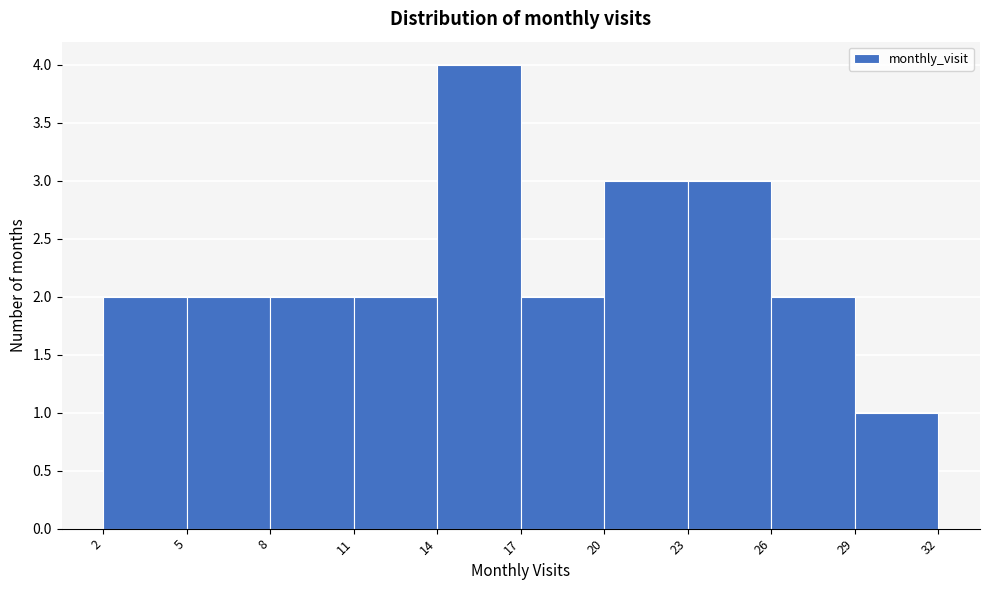

Reading left to right, transcribe this chart: for each bar, give the range it covers on the x-axis and its height. The values are not printed on the chart, so give them approximately, as read against the axis.

2 to 5: 2
5 to 8: 2
8 to 11: 2
11 to 14: 2
14 to 17: 4
17 to 20: 2
20 to 23: 3
23 to 26: 3
26 to 29: 2
29 to 32: 1